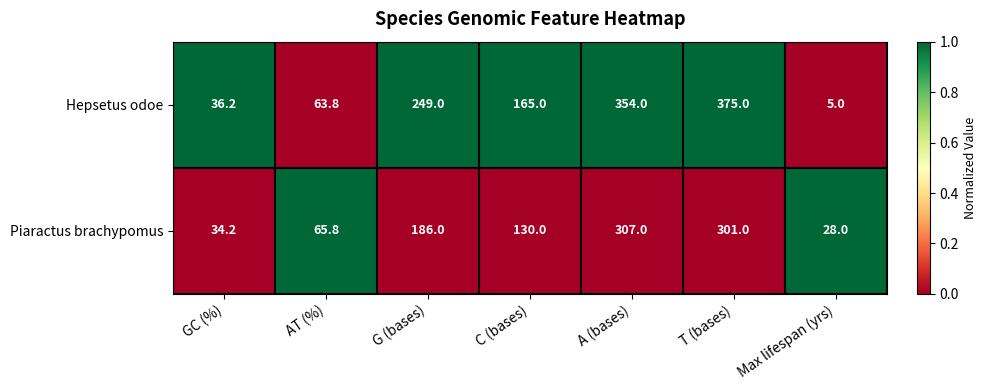

Where does the Piaractus brachypomus series first go above 130?

G (bases)